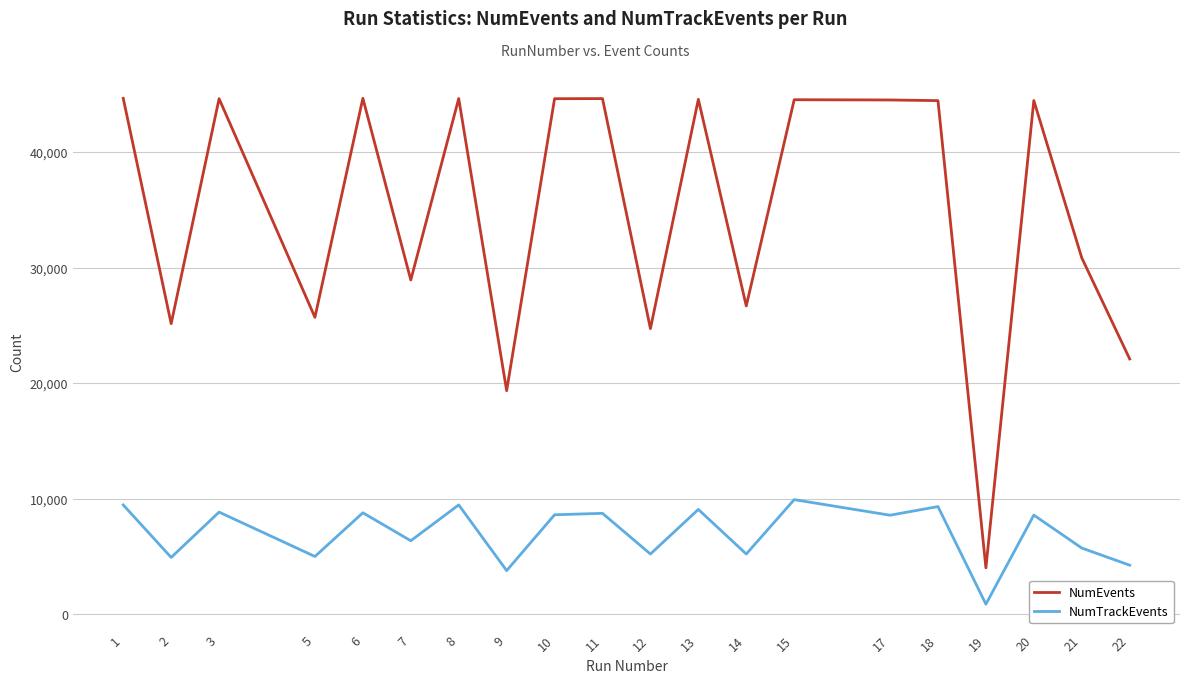

True or false: NumEvents has a value of 36405 at 5.

False